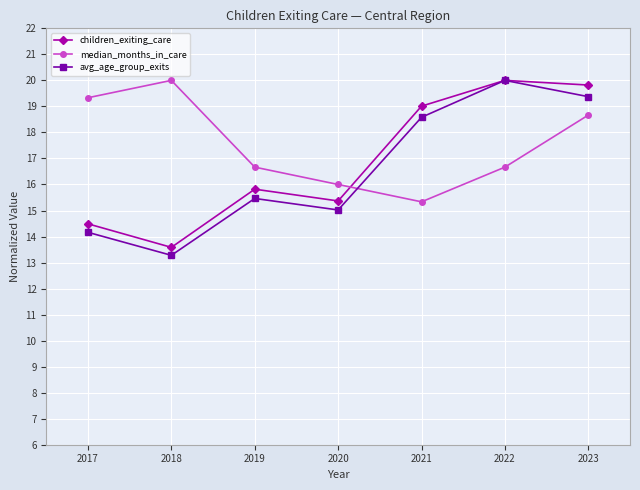

How many intersections are there between children_exiting_care and median_months_in_care?

1